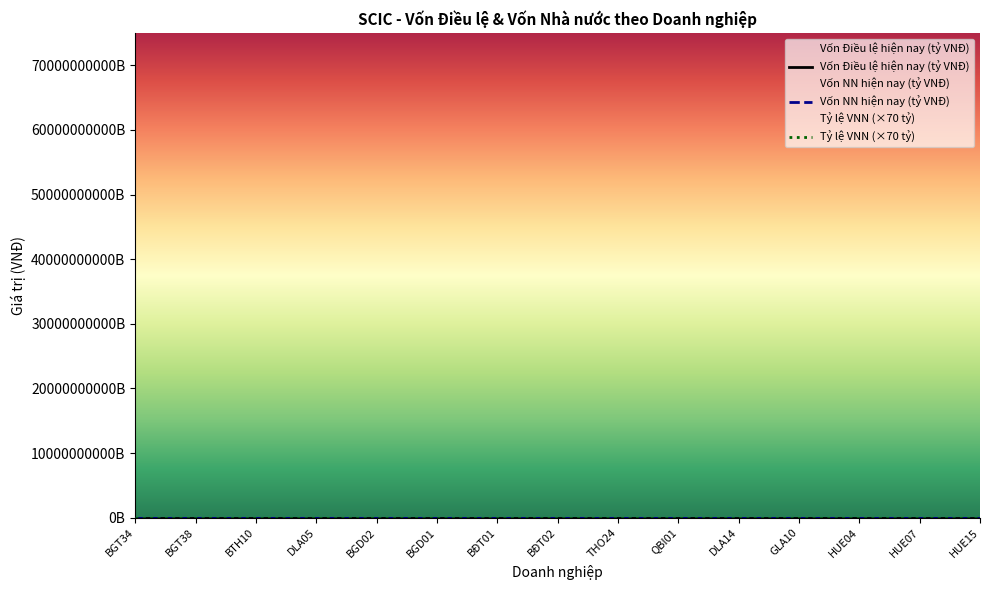

Does the chart display data point markers on the line(s)?

No